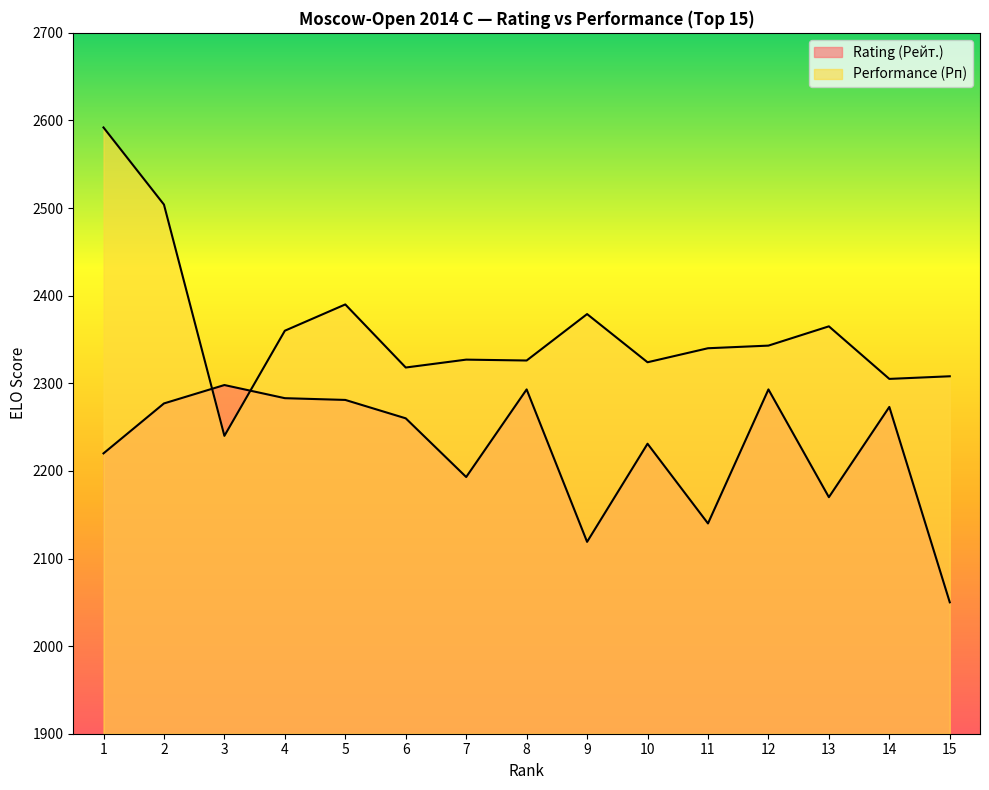

How many data points in Rating (Рейт.) are less than 2260?

7